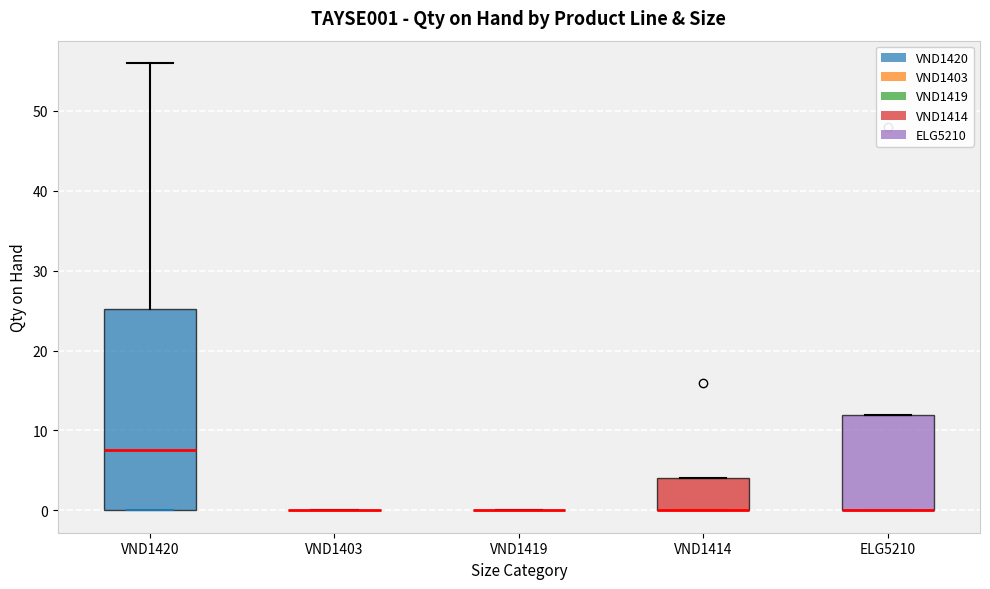

Reading left to right, transcribe this box plot: for each box, give where its median line is, the range the box spans, and where its two whiskers end, as read against the y-axis. The values are not printed on the chart, so give them approximately, as read against the axis.

VND1420: median 8, box 0 to 25, whiskers 0 to 56
VND1403: box collapsed to a line at 0, whiskers 0 to 0
VND1419: box collapsed to a line at 0, whiskers 0 to 0
VND1414: median 0 (drawn on the box's lower edge), box 0 to 4, whiskers 0 to 4
ELG5210: median 0 (drawn on the box's lower edge), box 0 to 12, whiskers 0 to 12